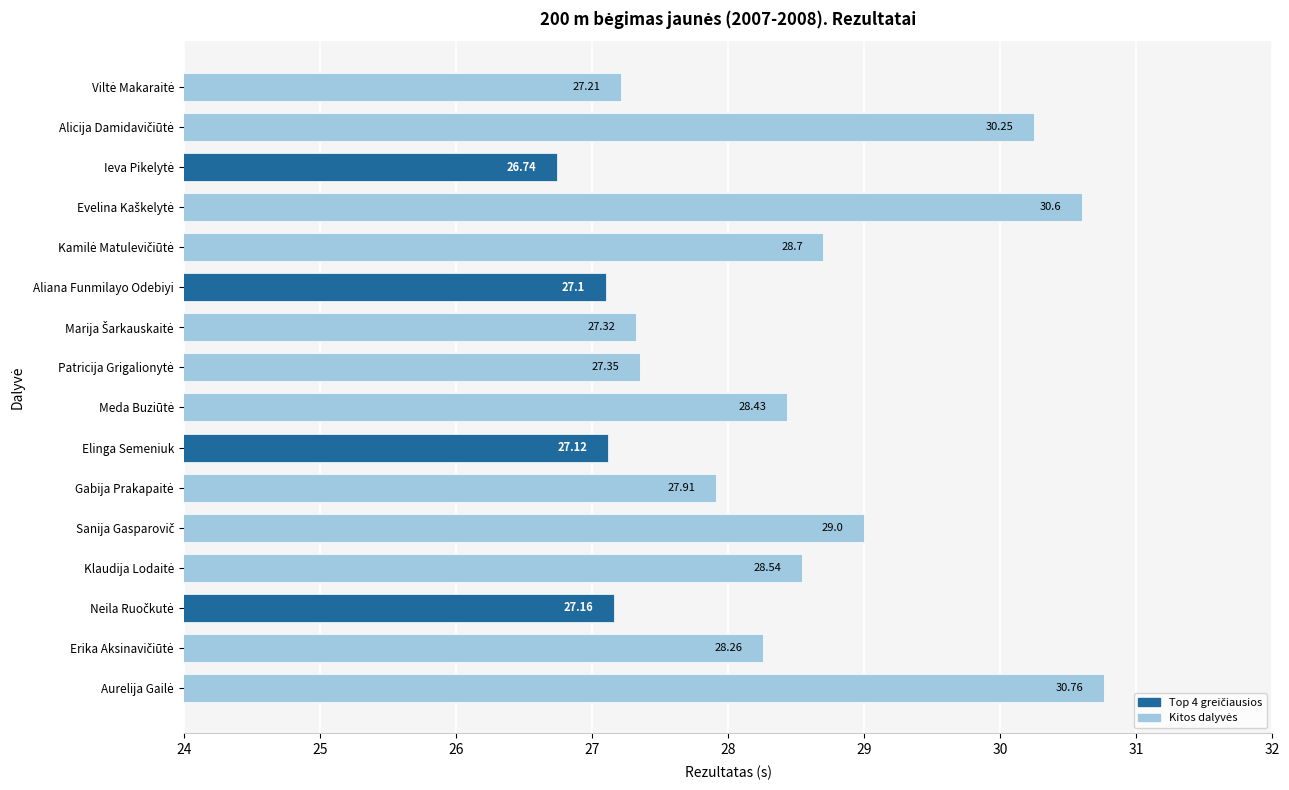

What is the label of the 7th bar from the bottom?

Elinga Semeniuk